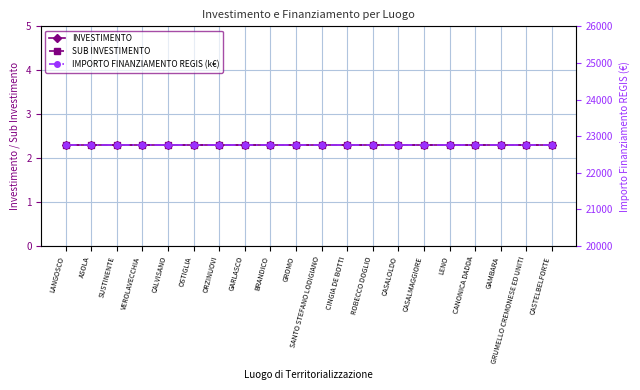

True or false: SUB INVESTIMENTO has more than 2 points higher than both neighbors.

False